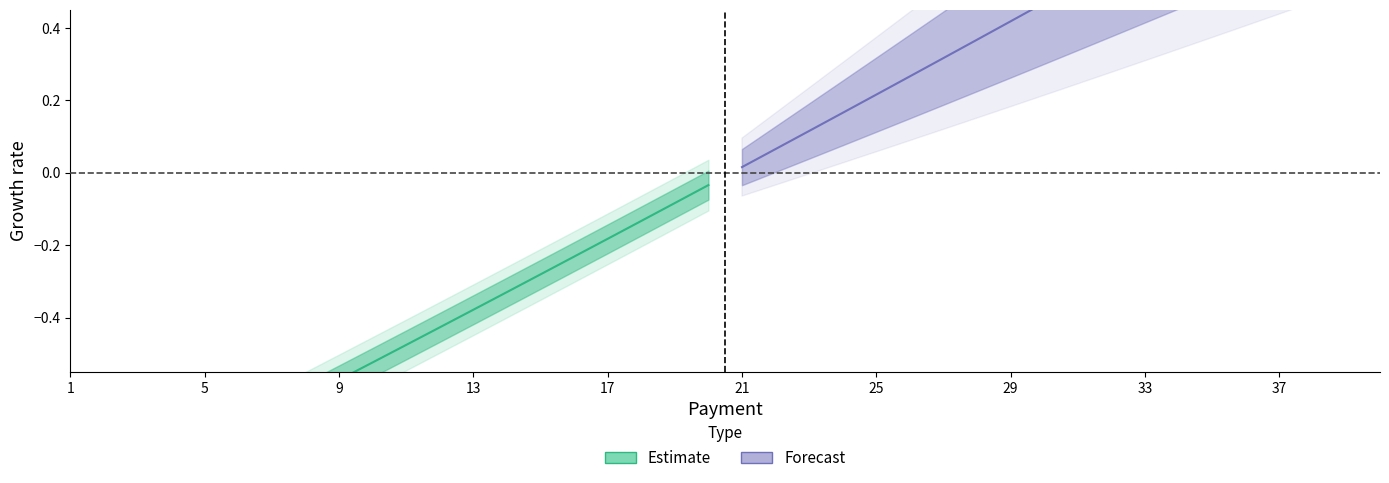

True or false: Forecast has more than 2 points higher than both neighbors.

False